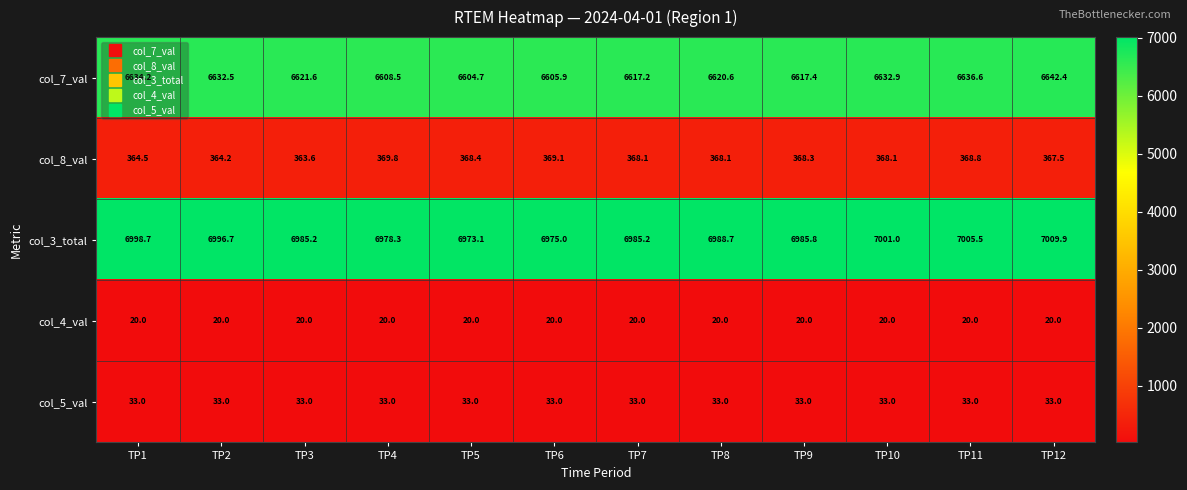

Which series has the largest total across all categories?

col_3_total